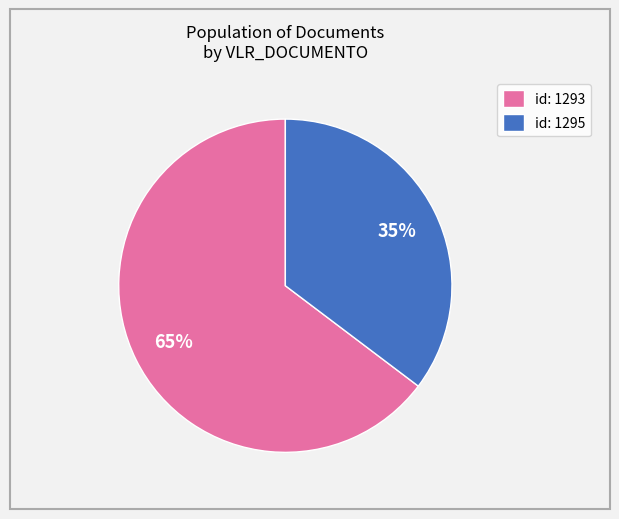

The id: 1293 slice represents 65% of the pie. True or false?

True